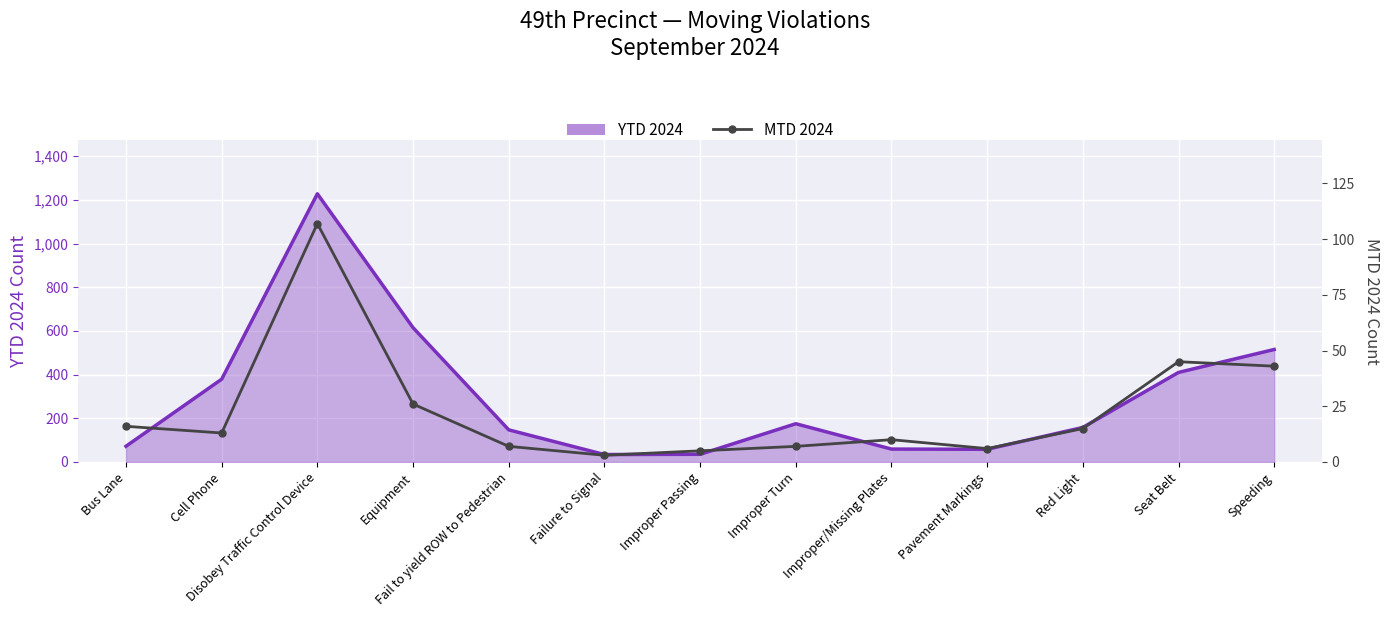

What position from the left is Improper Turn?

8